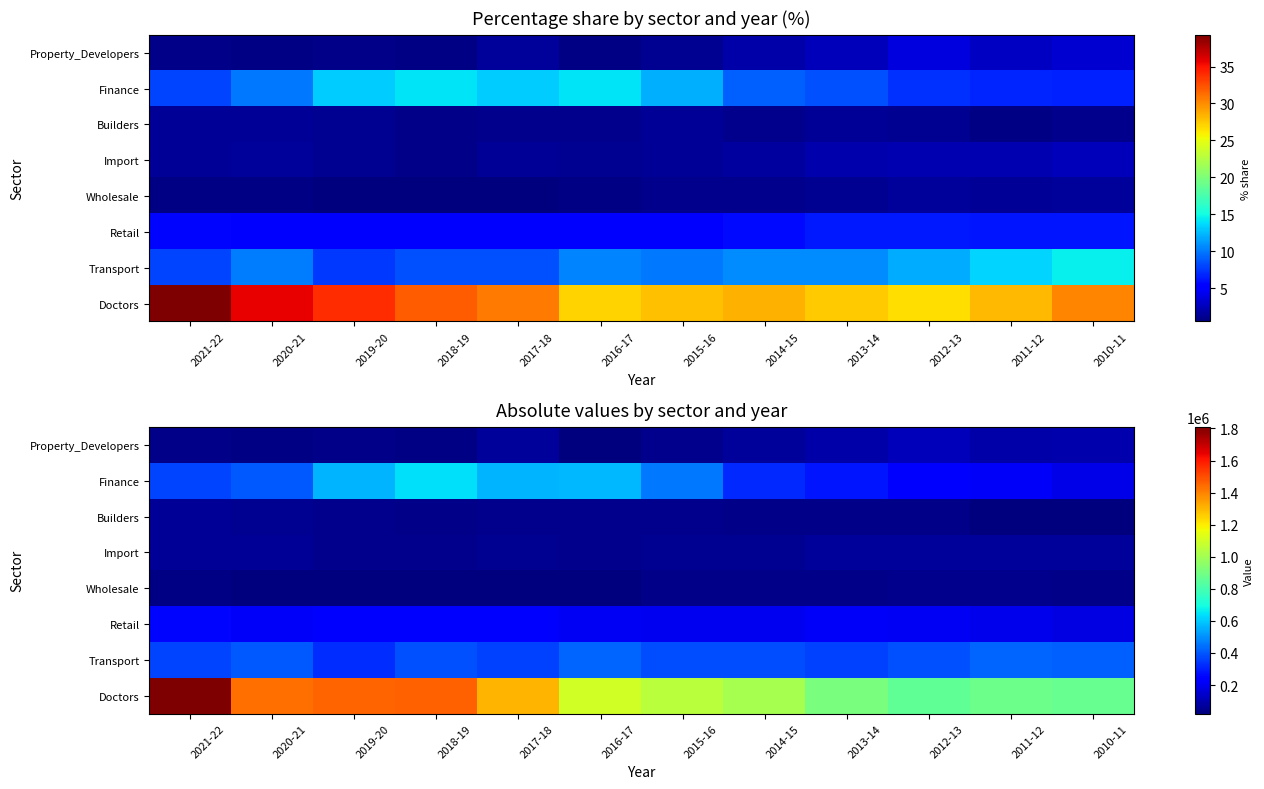

Rank the series at 2014-15 from highest to lowest value.

Doctors, Transport, Finance, Retail, Property_Developers, Import, Wholesale, Builders